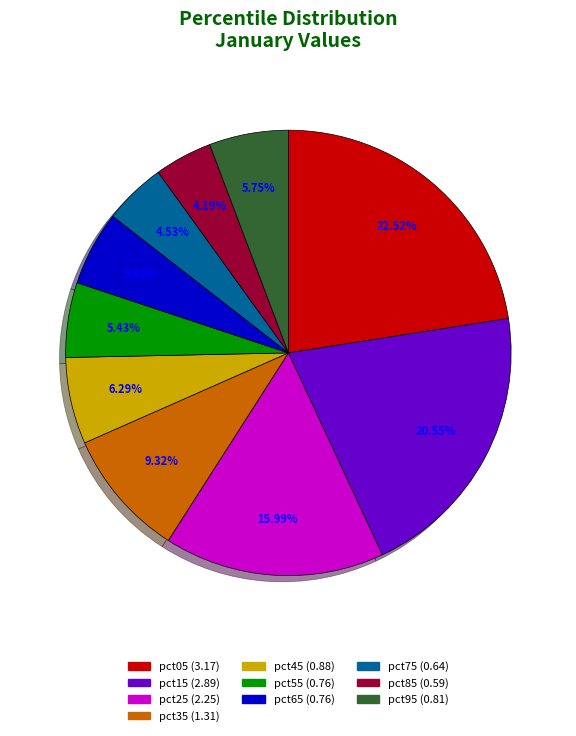

To the nearest percent, what is the combined percentage of pct65 and pct75?

10%